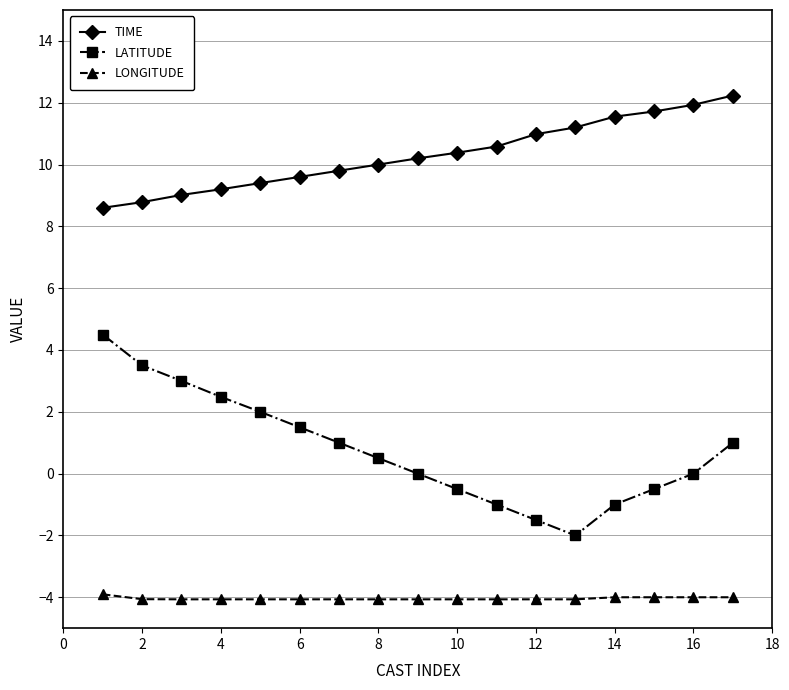

What is the sum of all LONGITUDE values?

-68.7